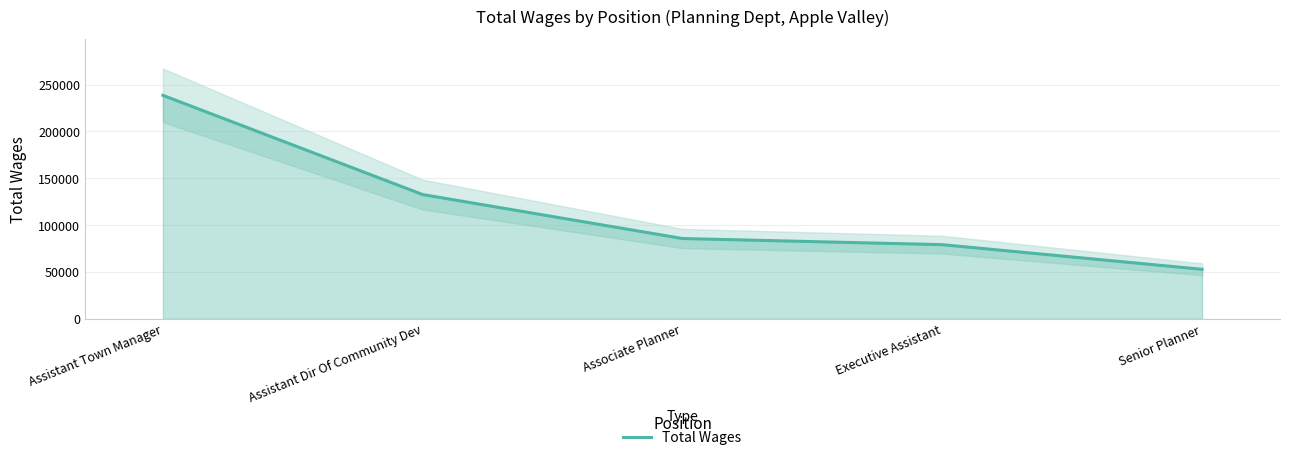

How many categories are shown in the chart?

5